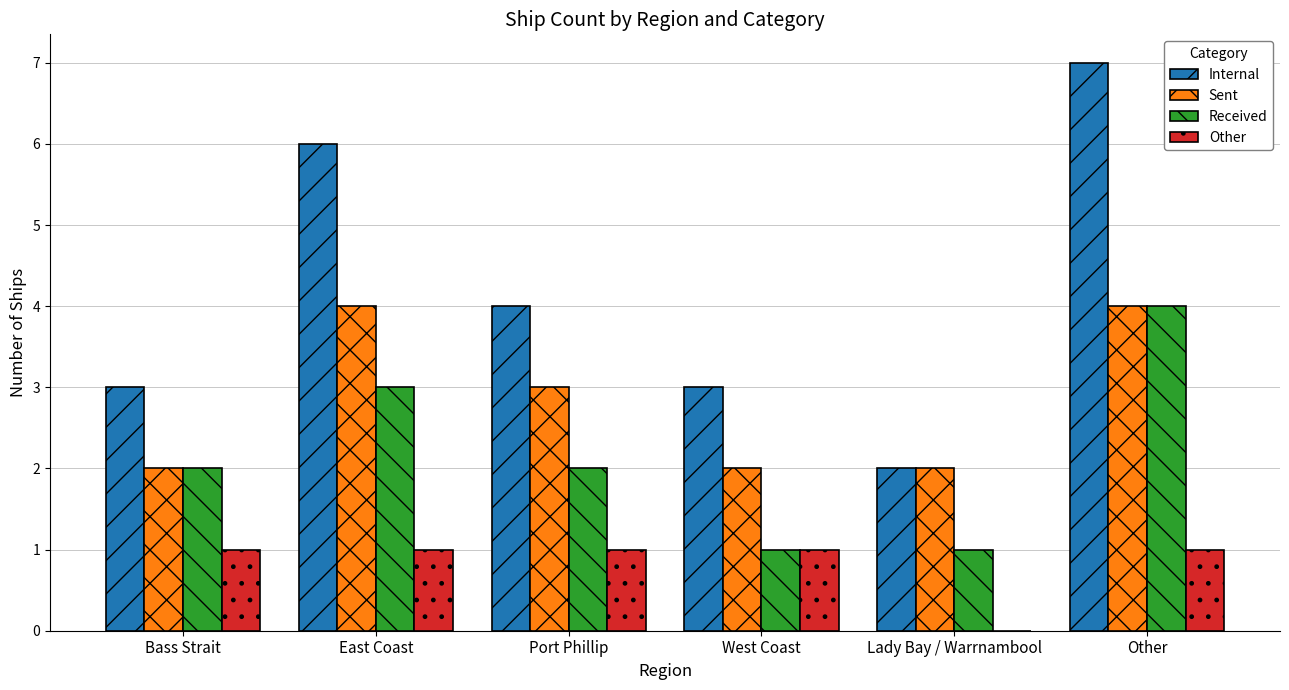

What is the sum of all Internal values?

25